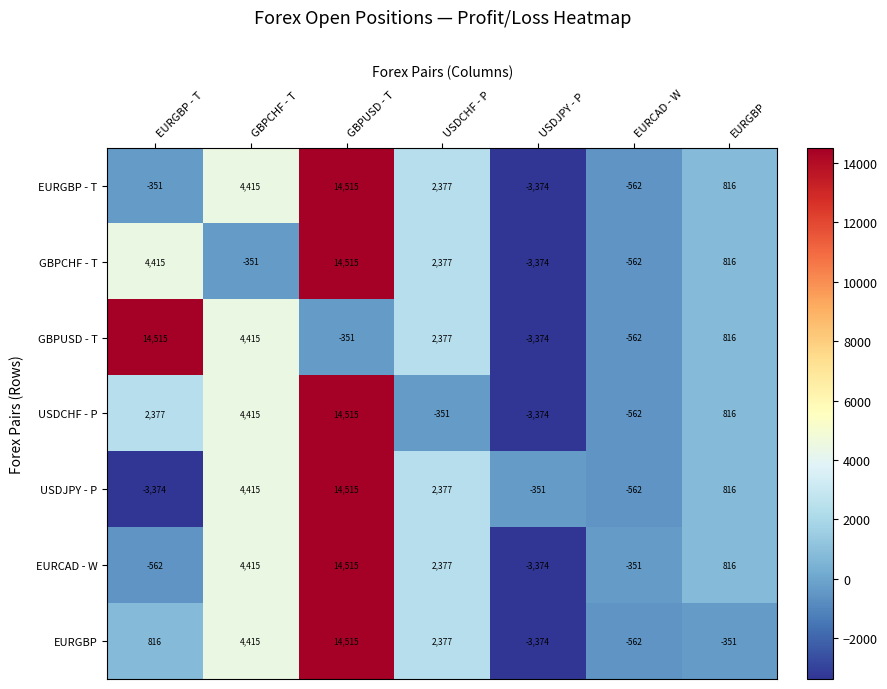

What is the spread (max minus min) of values at EURGBP?

1167